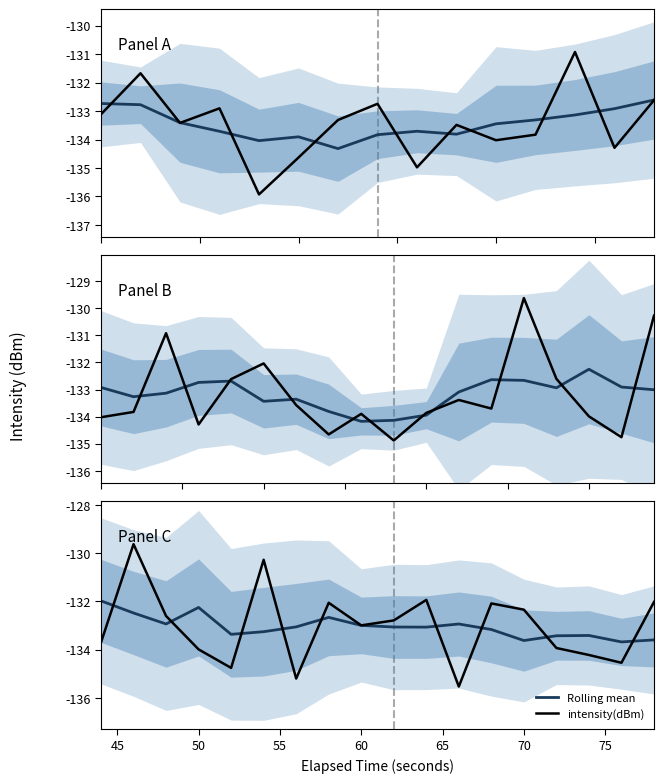

Rank the series by their maximum value, from lowest to highest.

Rolling mean, intensity(dBm)